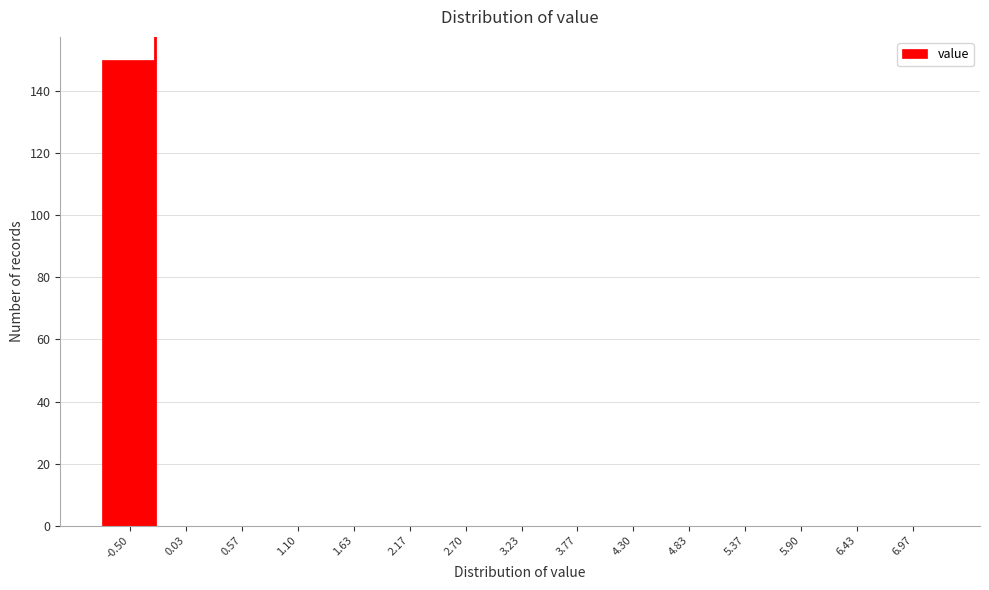

Reading right to left, what are all the values shown in this chart?

6.97=0	6.43=0	5.90=0	5.37=0	4.83=0	4.30=0	3.77=0	3.23=0	2.70=0	2.17=0	1.63=0	1.10=0	0.57=0	0.03=0	-0.50=150